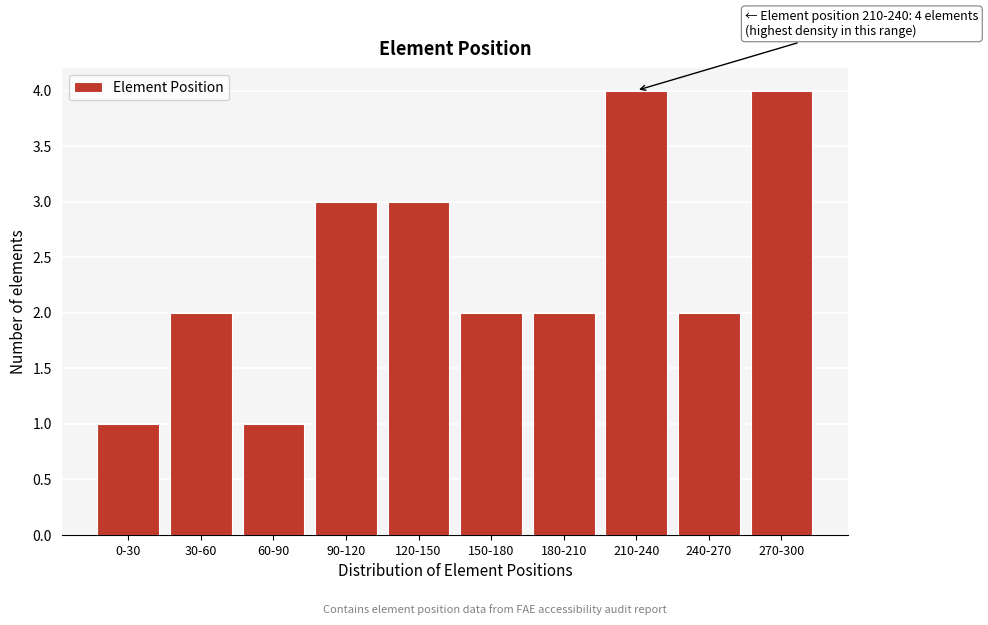

Reading left to right, transcribe all the data shown in this chart.

1	2	1	3	3	2	2	4	2	4